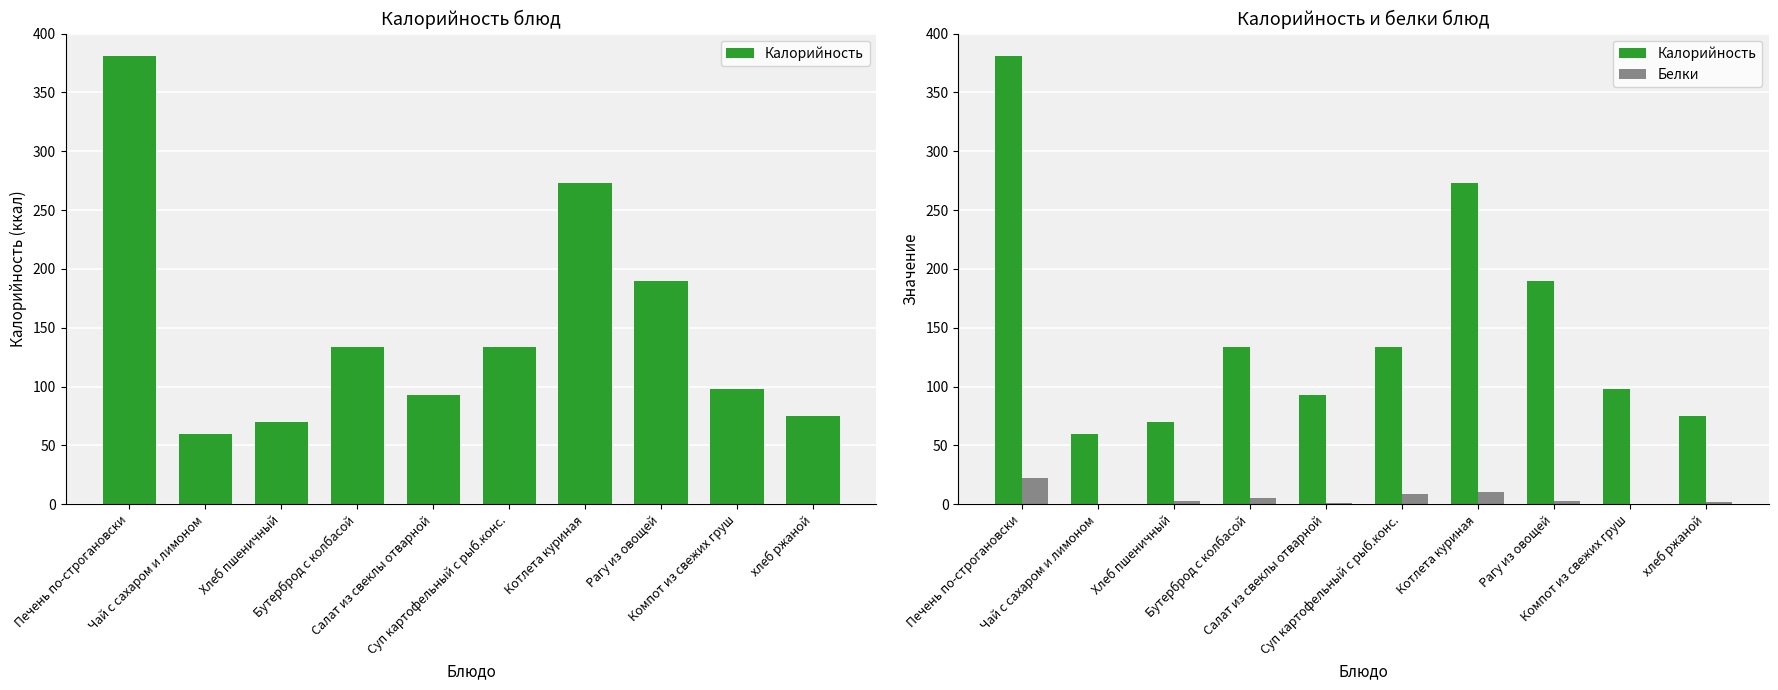

True or false: Белки has a value of 0.1 at Компот из свежих груш.

False